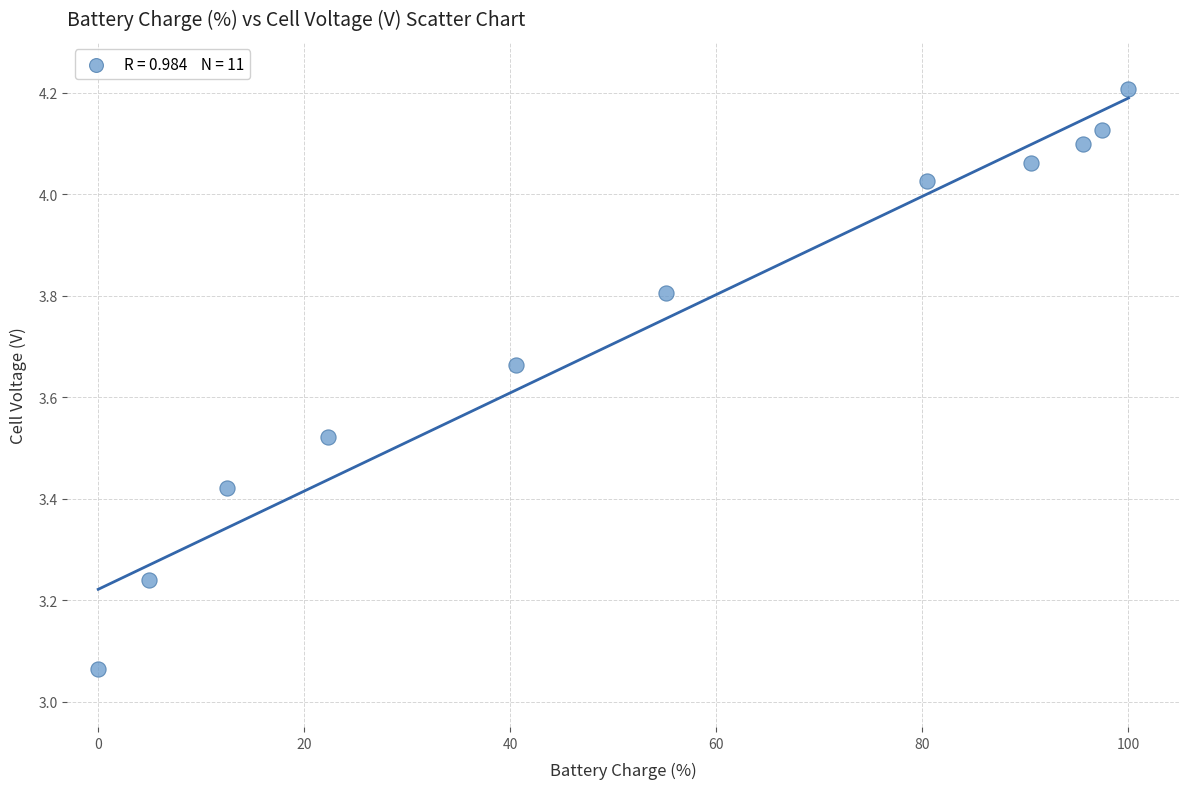

What is the average X value?

54.5